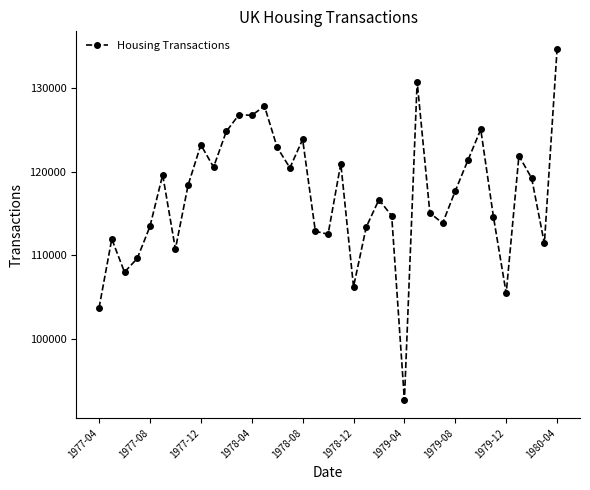

What is the value of the 28th point from the left?

113849.5